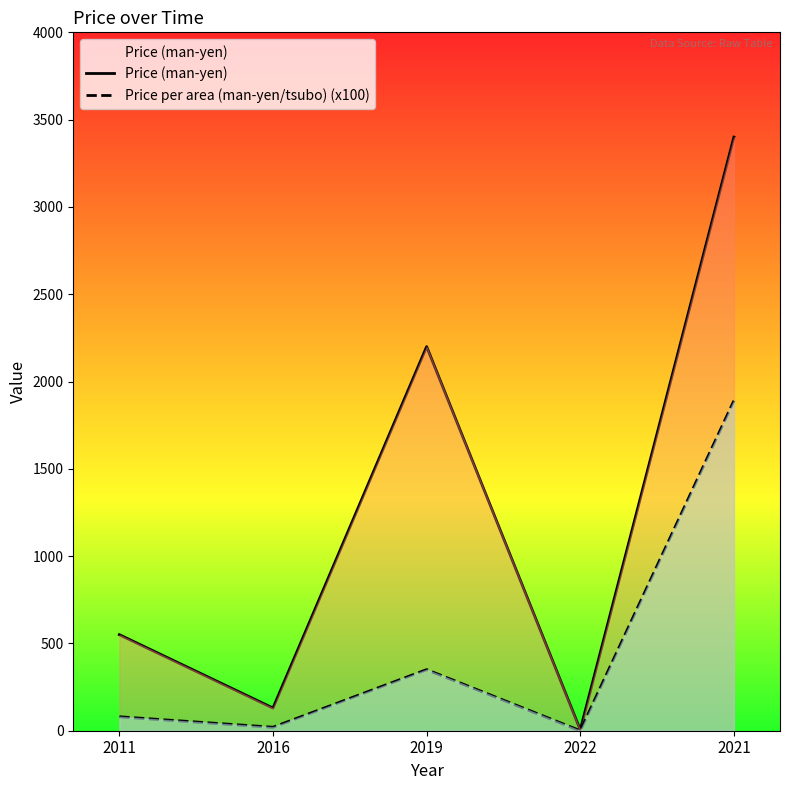

Where does the Price (man-yen) series first go above 550?

2019